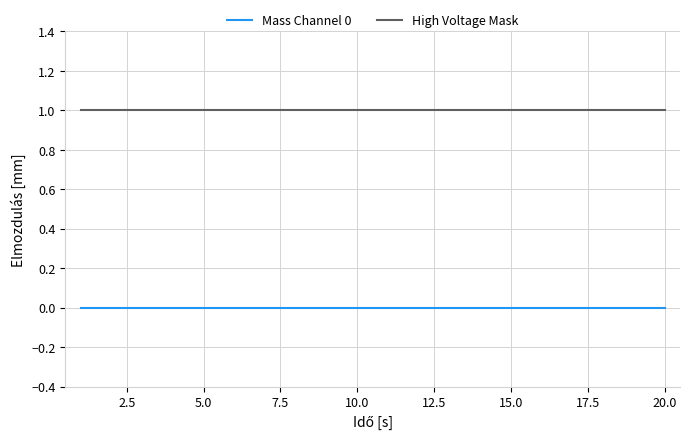

Rank the series by their maximum value, from highest to lowest.

High Voltage Mask, Mass Channel 0